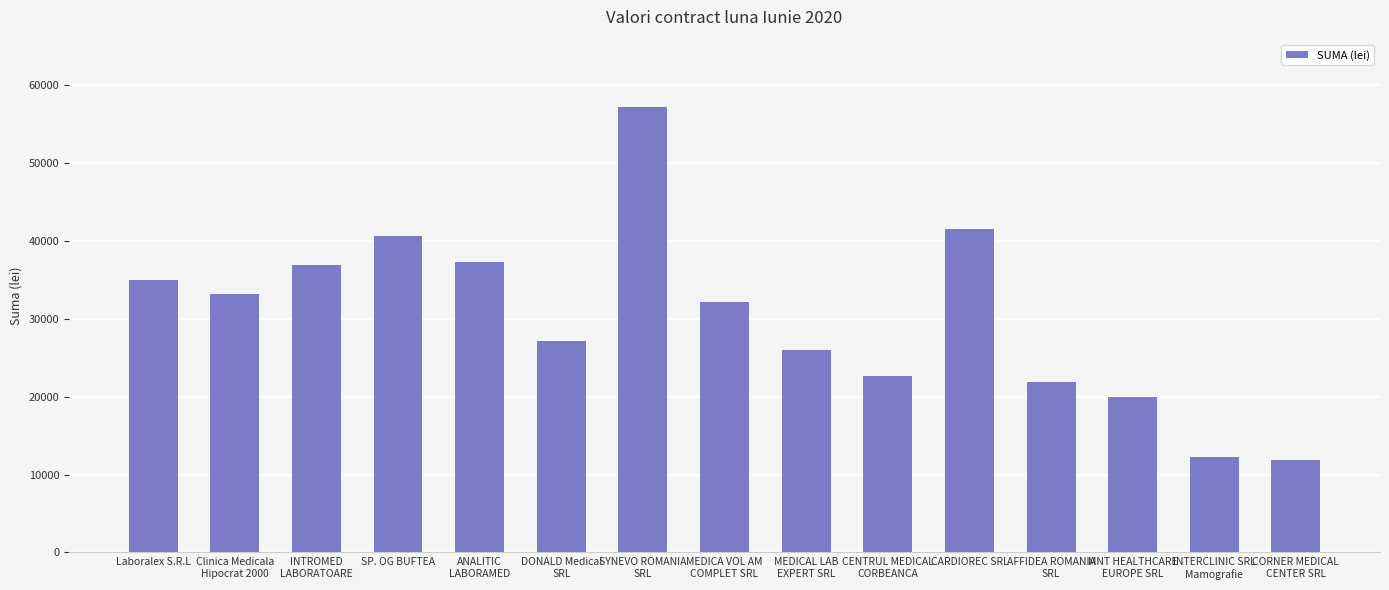

Count the number of data series in this chart.

1